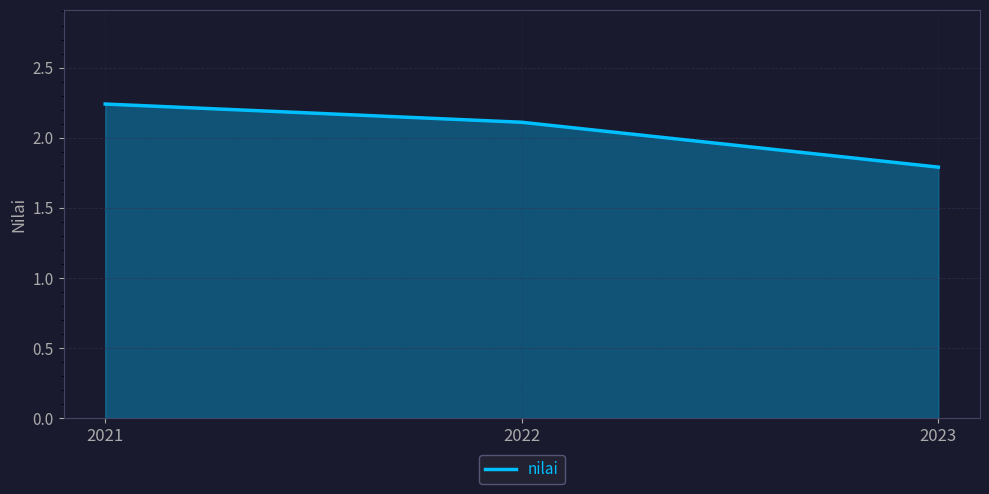

List the labels in order of value, largest first.

2021, 2022, 2023